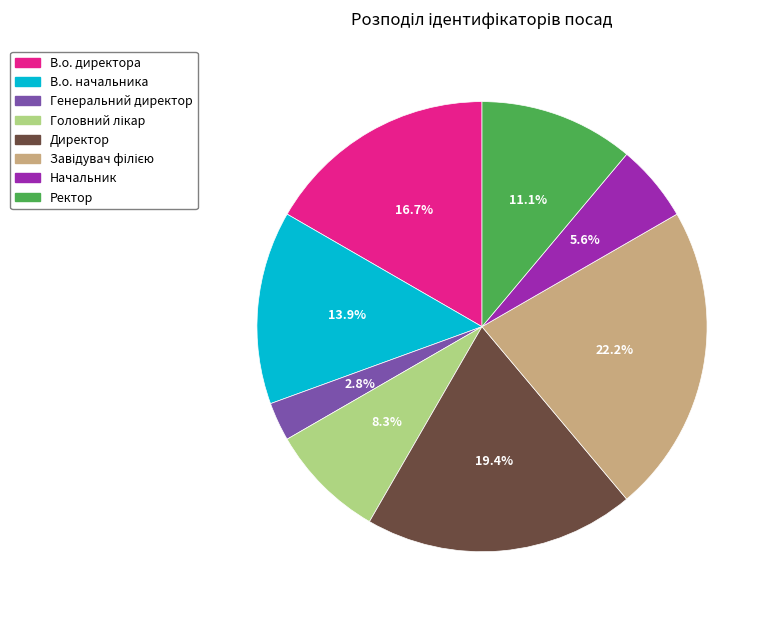

What percentage is NOT represented by В.о. директора?

83.3%